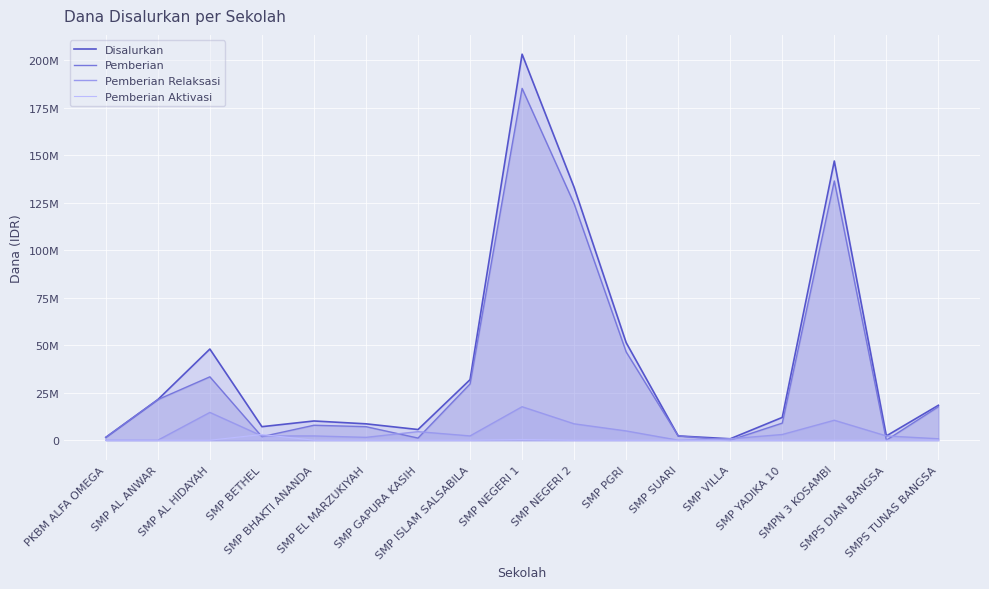

Does the chart display data point markers on the line(s)?

No